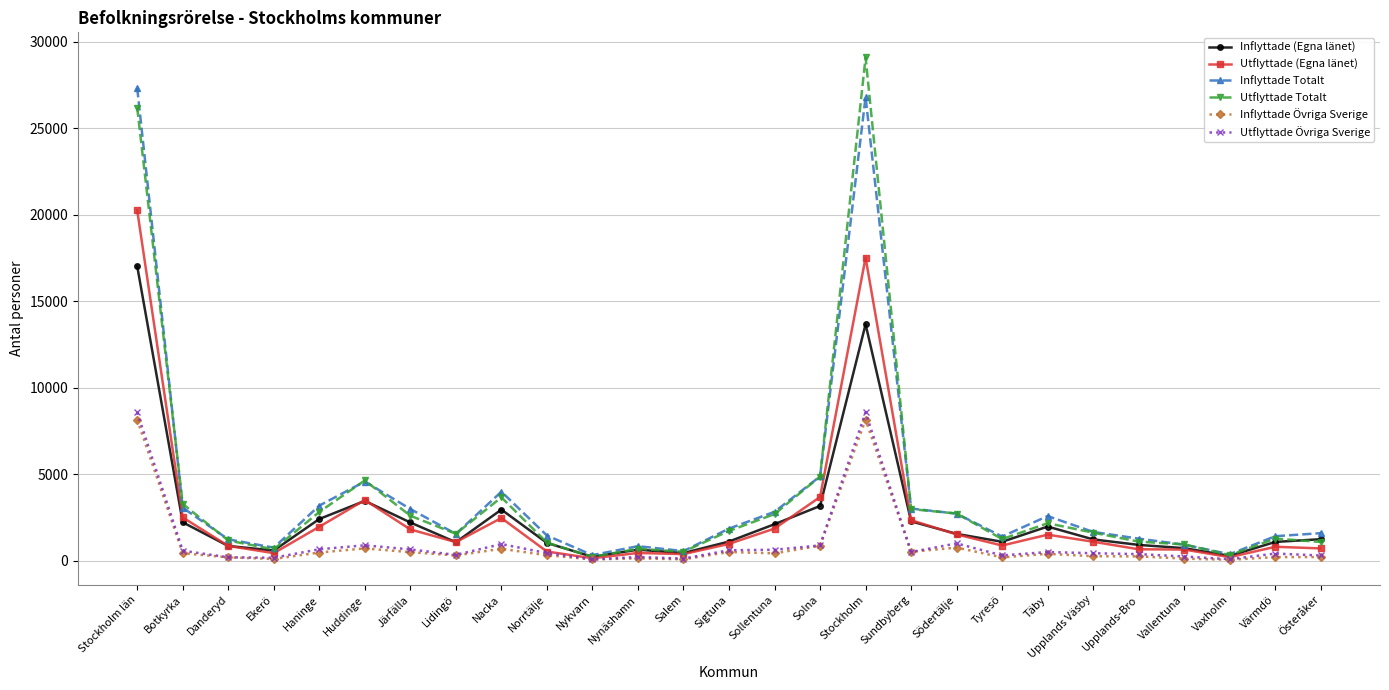

True or false: Inflyttade Totalt has more than 0 interior local peaks.

True